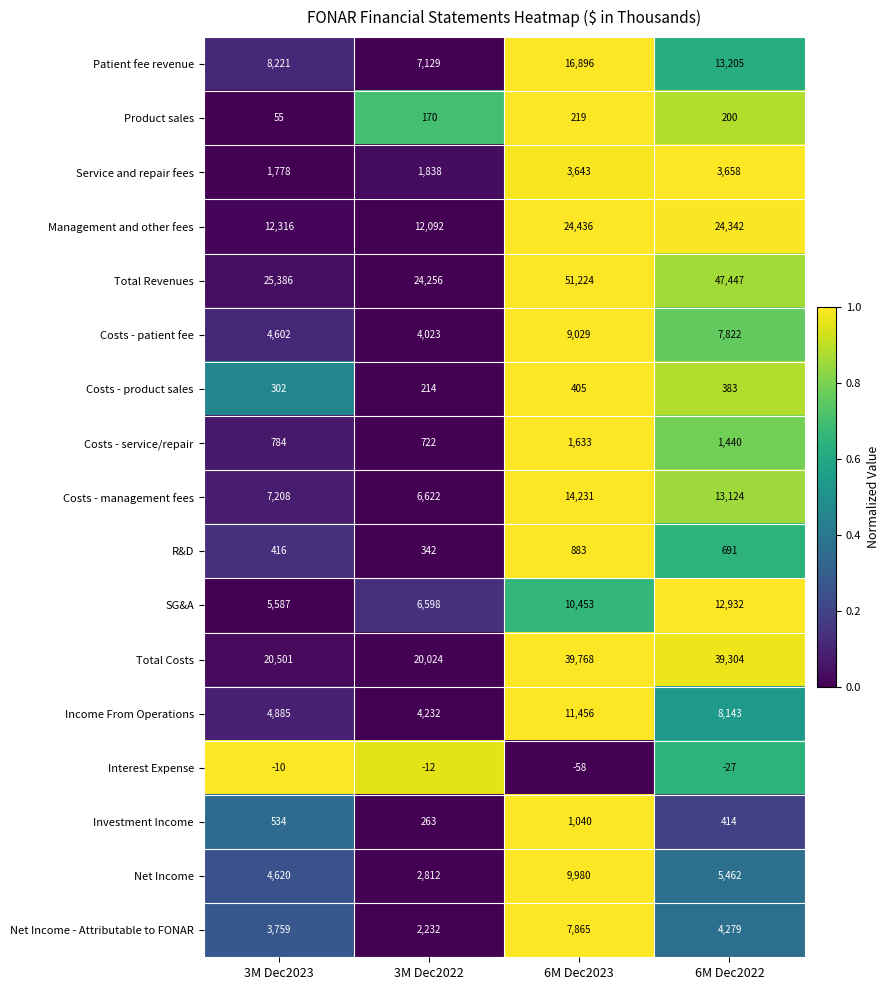

The value of Income From Operations at 6M Dec2023 is 19859. True or false?

False